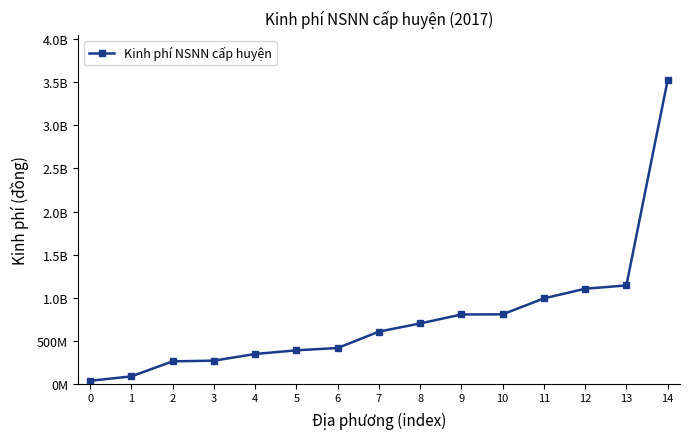

At which category does the chart reach its peak across all series?

14